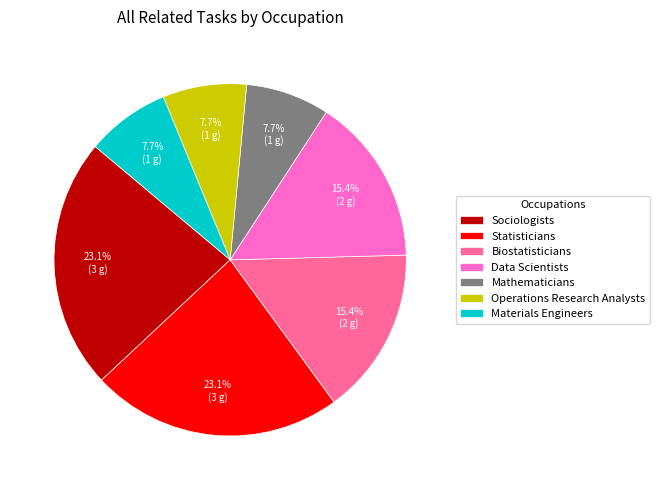

How many segments does this pie chart have?

7